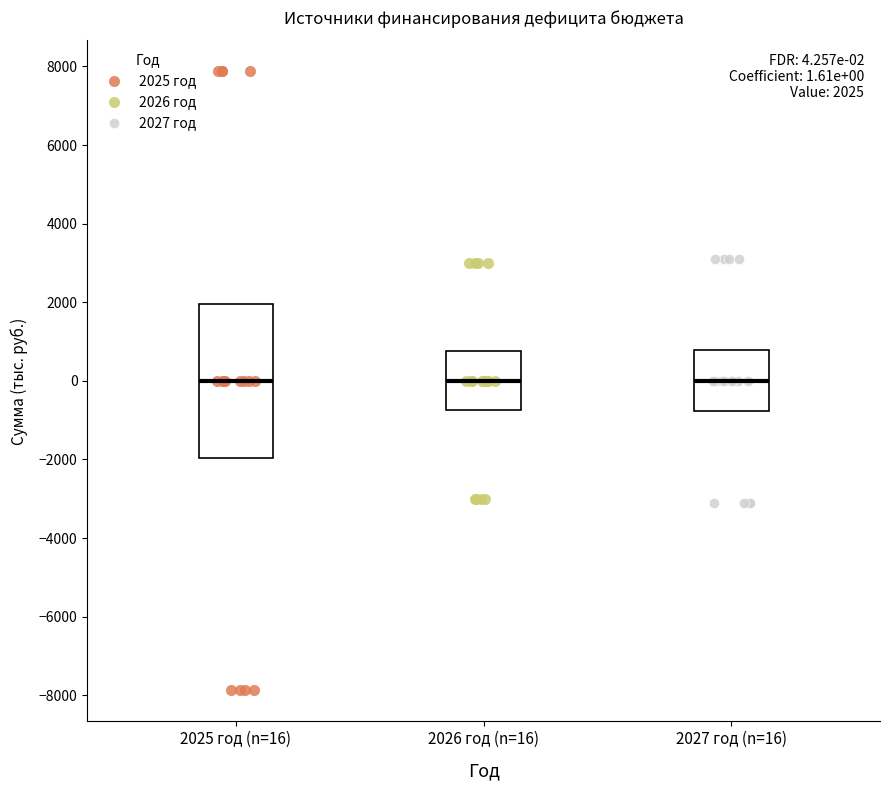

Which series reaches the minimum Y coordinate?

2025 год